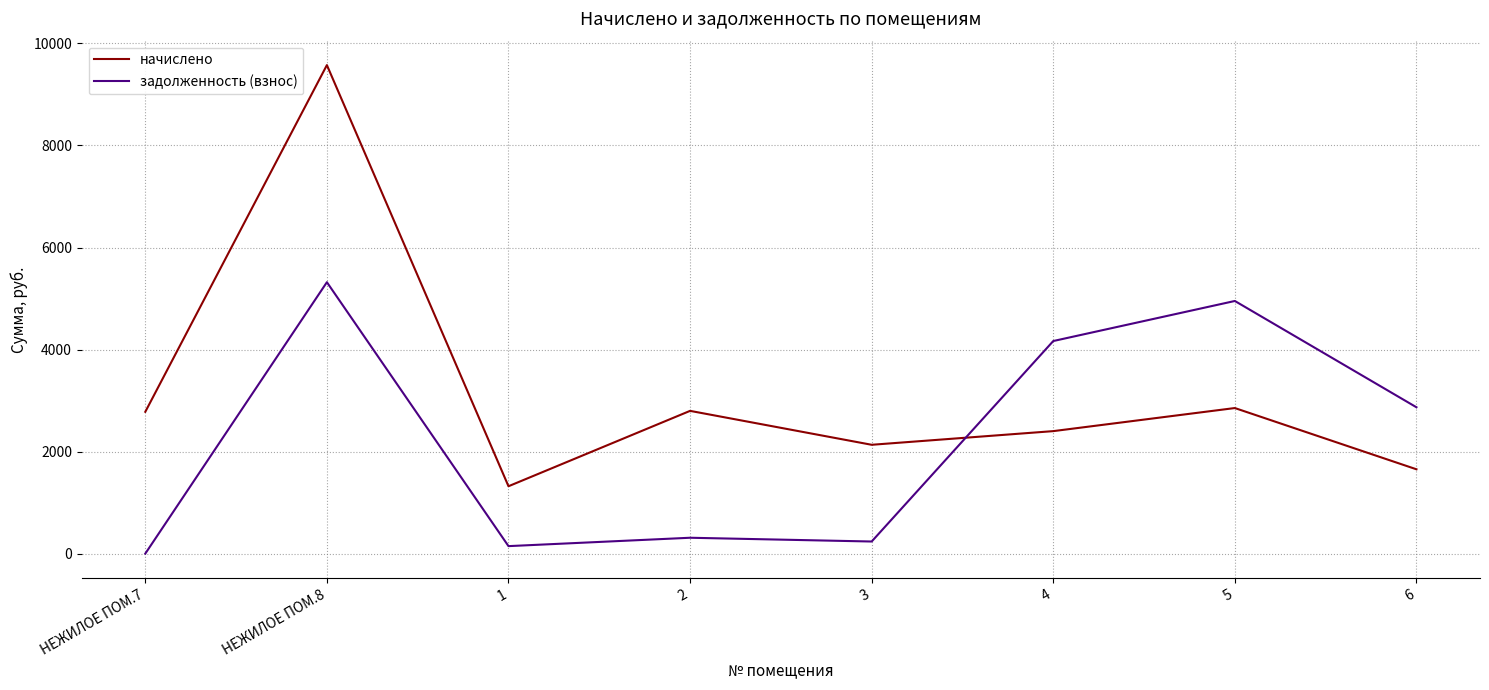

At which category is the sum across all series the highest?

НЕЖИЛОЕ ПОМ.8